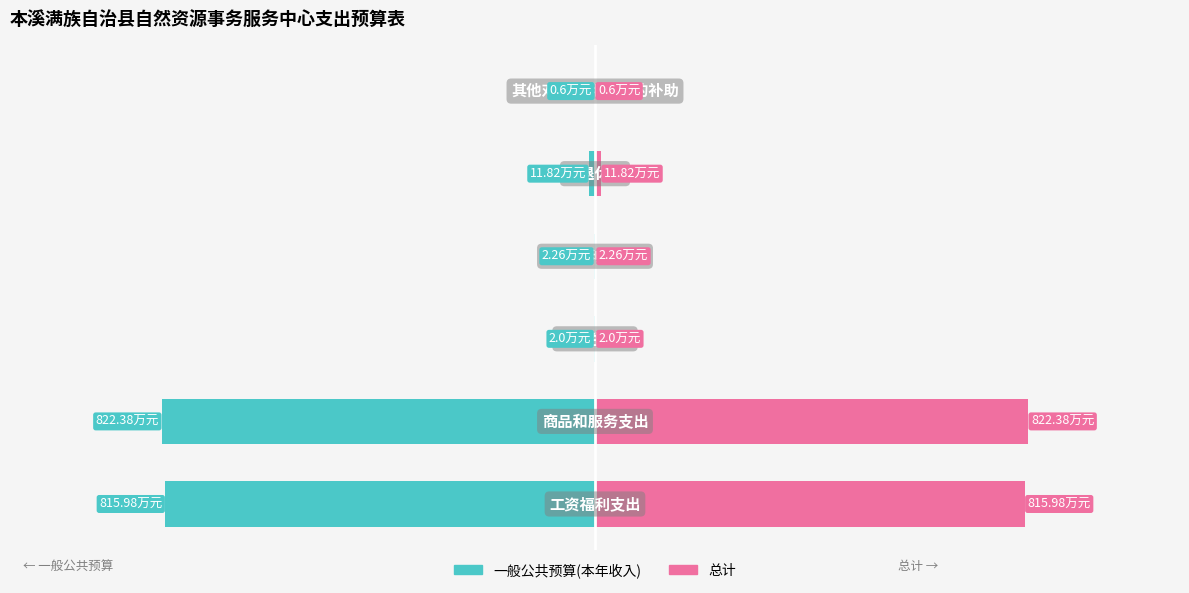

What is the lowest value of the 总计 series?

0.6